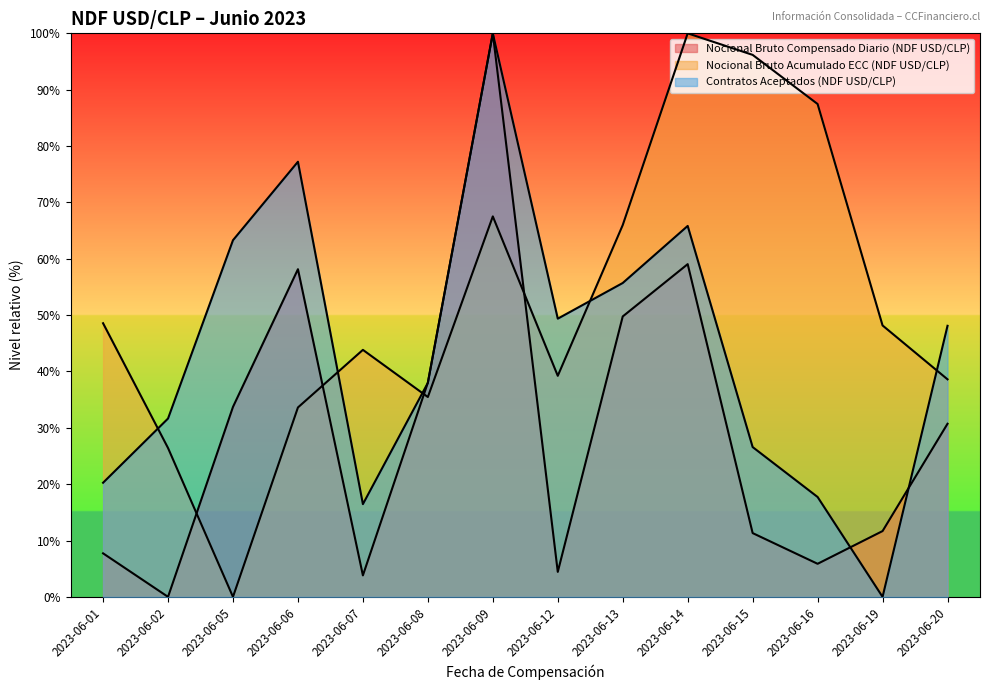

What is the sum of all Contratos Aceptados (NDF USD/CLP) values?

610.1